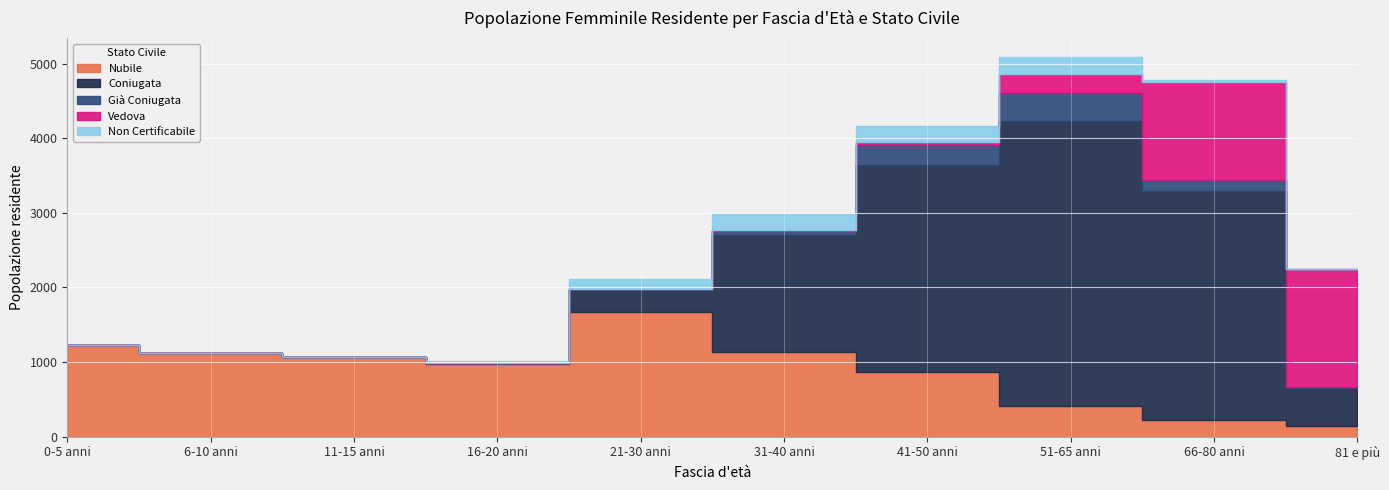

Is the value of Coniugata at 11-15 anni greater than the value of Vedova at 81 e più?

No